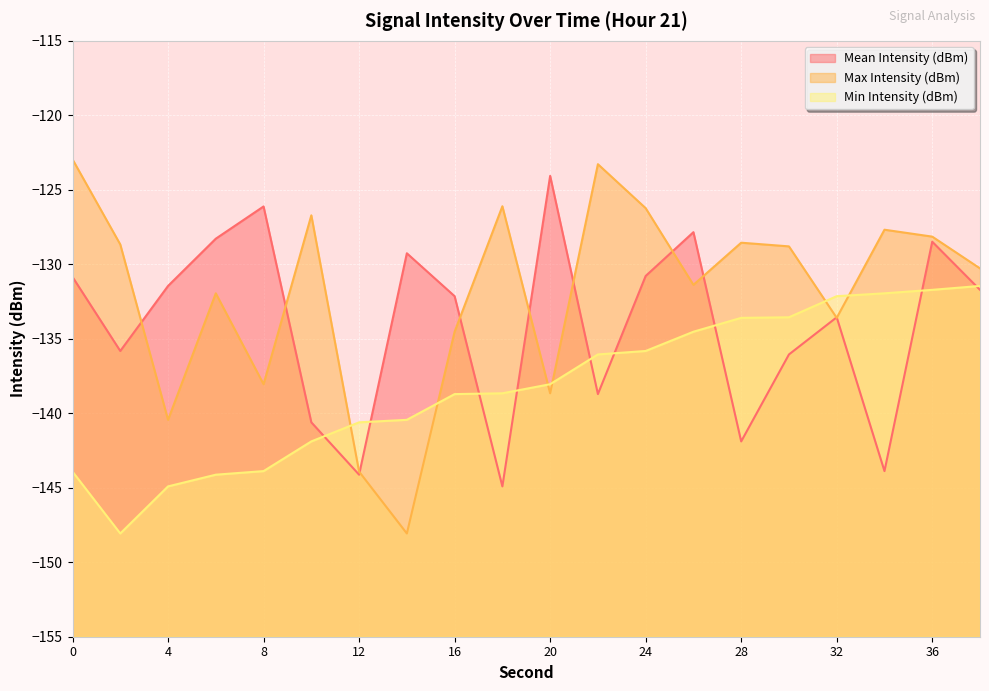

The Mean Intensity (dBm) series shows -132.1 at 16. True or false?

True